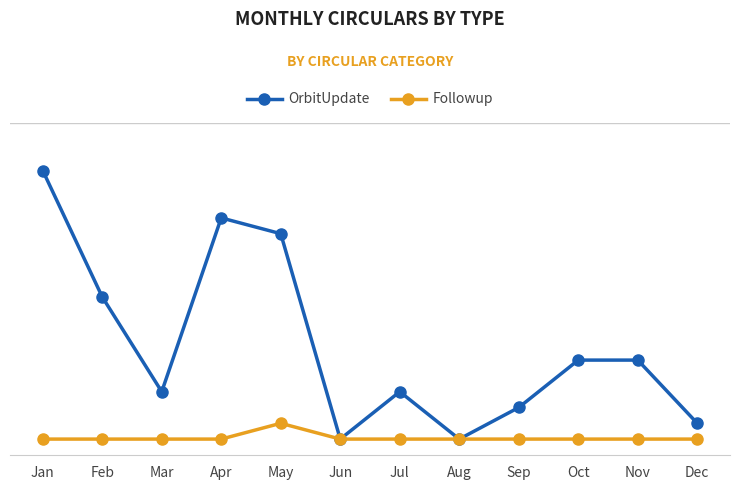

Does the chart have visible grid lines?

Yes